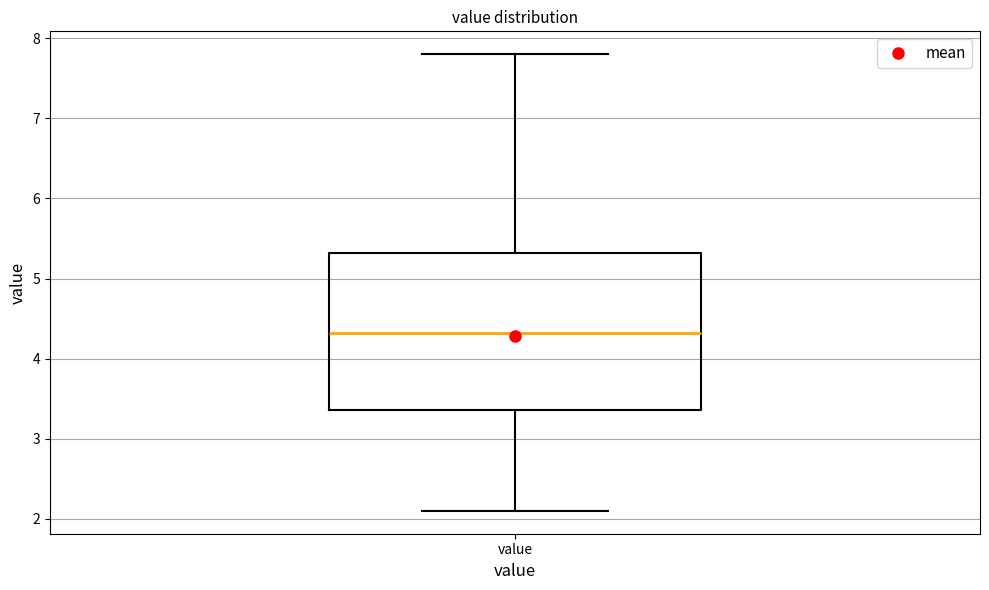

Read this box plot against the y-axis: the position of the median line, the range covered by the box, and the ends of both whiskers. The values are not printed on the chart, so give them approximately, as read against the axis.

median 4.3, box 3.4 to 5.3, whiskers 2.1 to 7.8